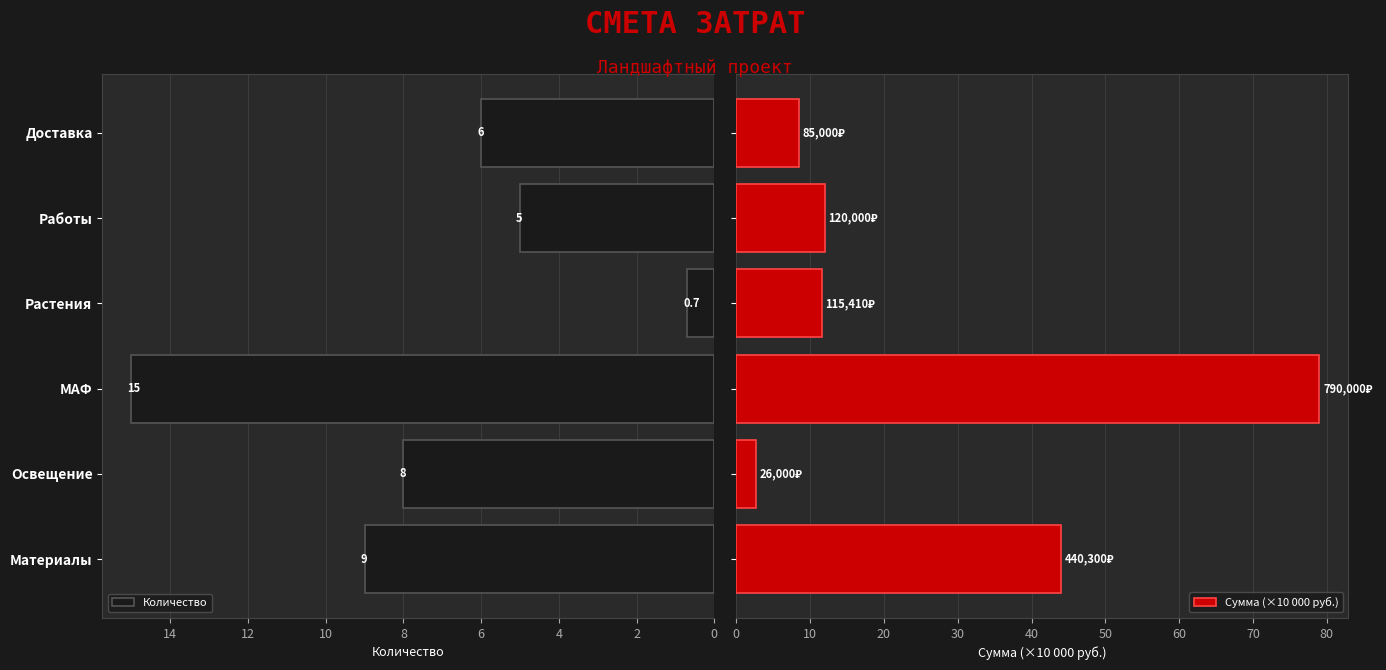

Does the chart contain any negative values?

No